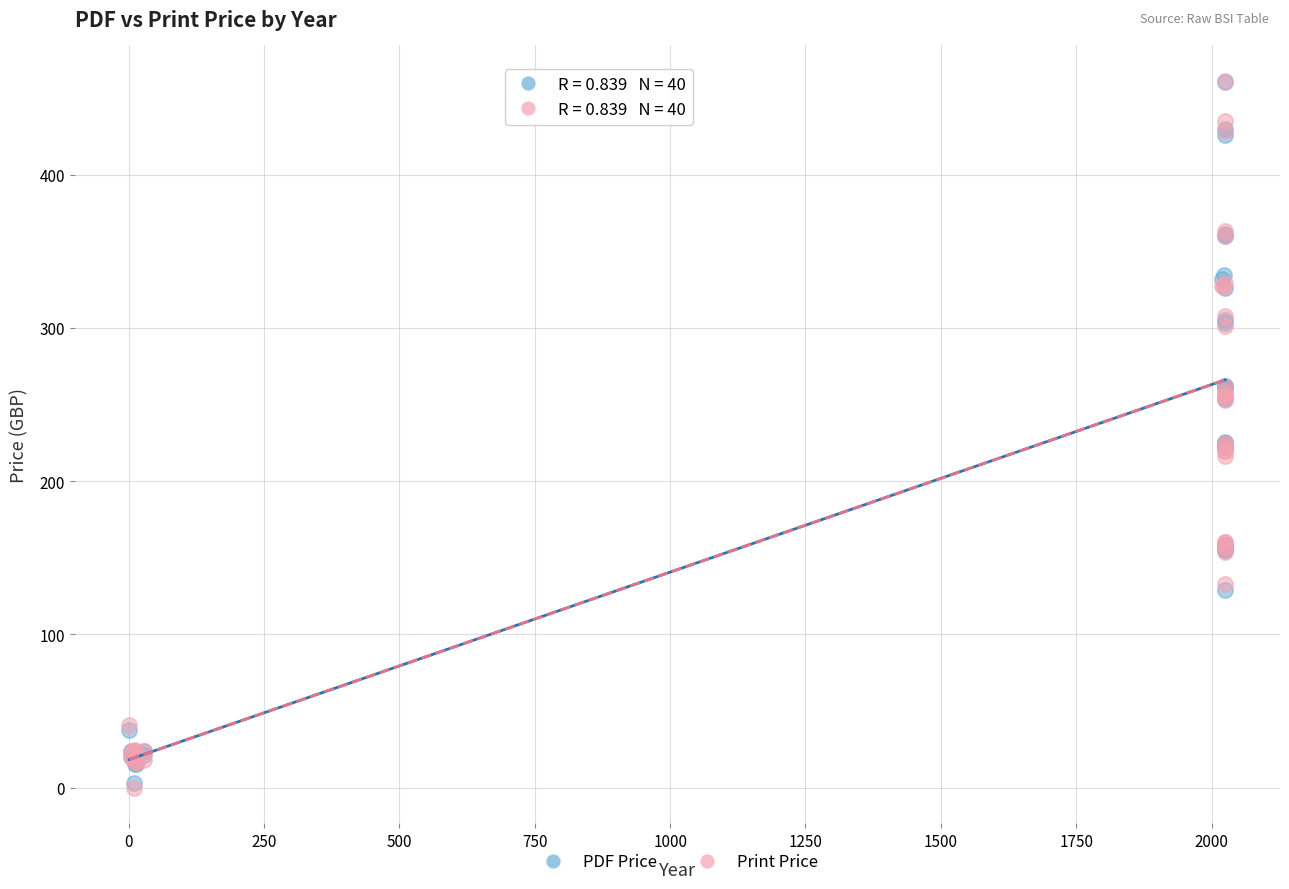

What are all the series names shown in the legend?

PDF Price, Print Price